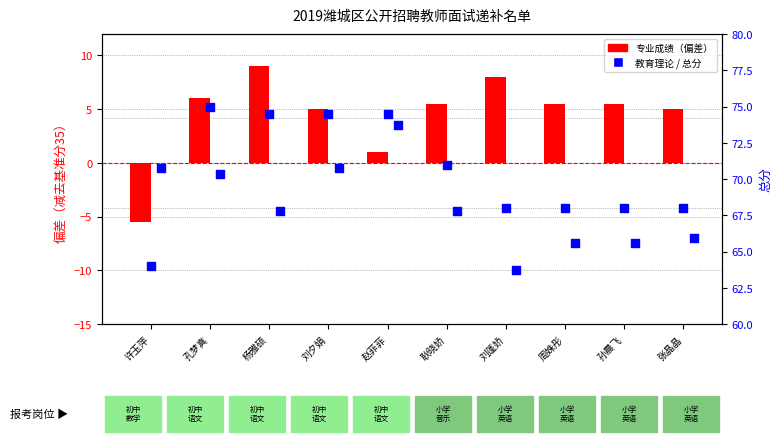

Which series has the largest total across all categories?

总分